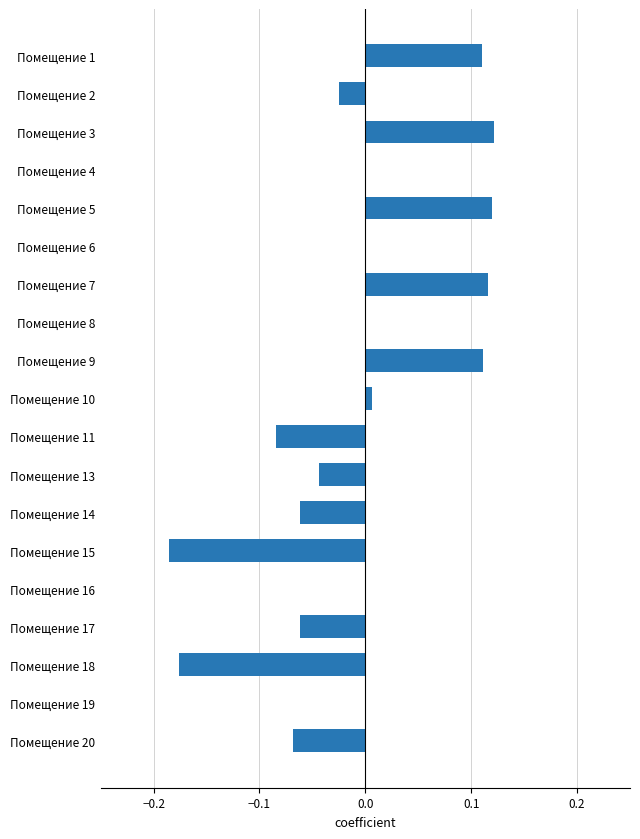

Is it true that the value at Помещение 10 is 0.0?

True